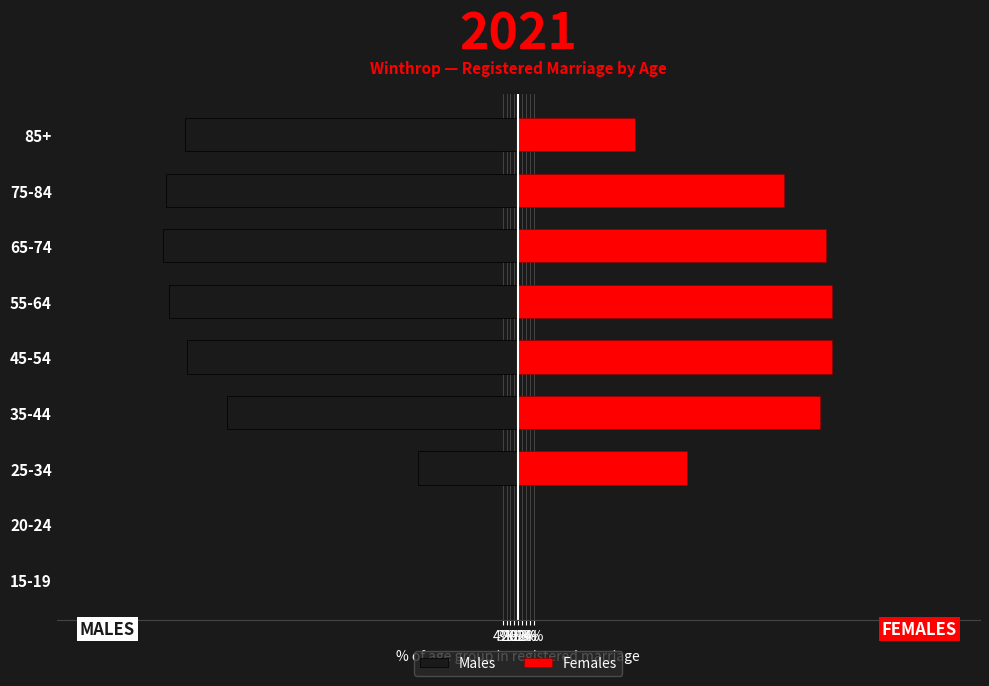

What is the minimum value shown in the chart?

-90.1